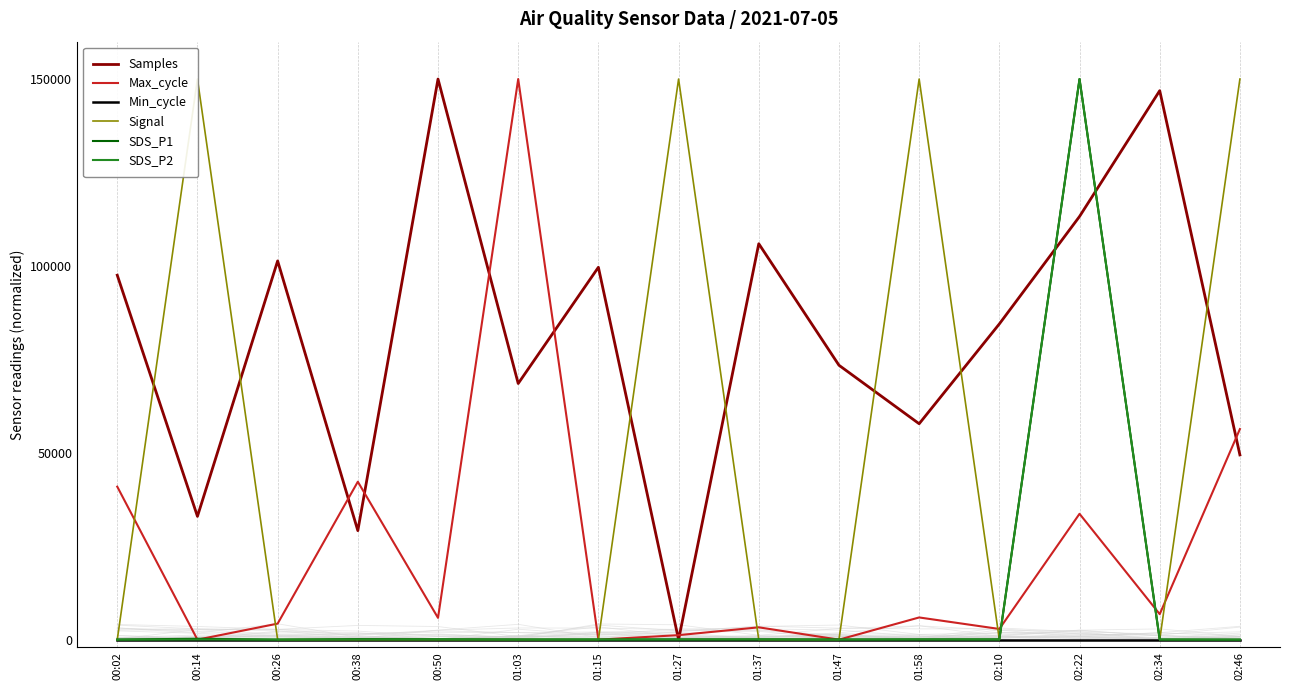

Is it true that Max_cycle equals 10671.0 at 02:34?

False